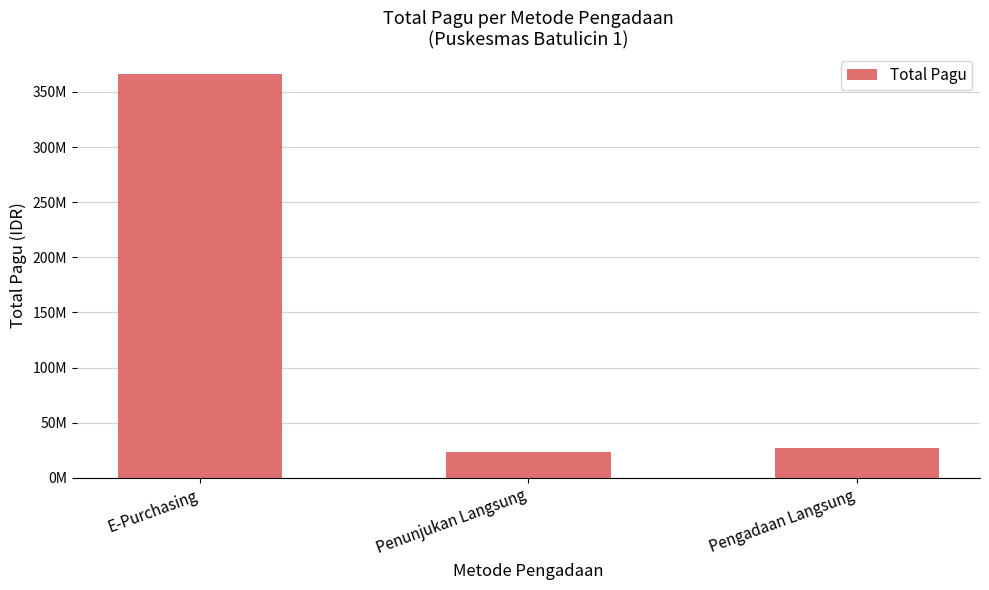

What is the label of the 1st bar from the left?

E-Purchasing